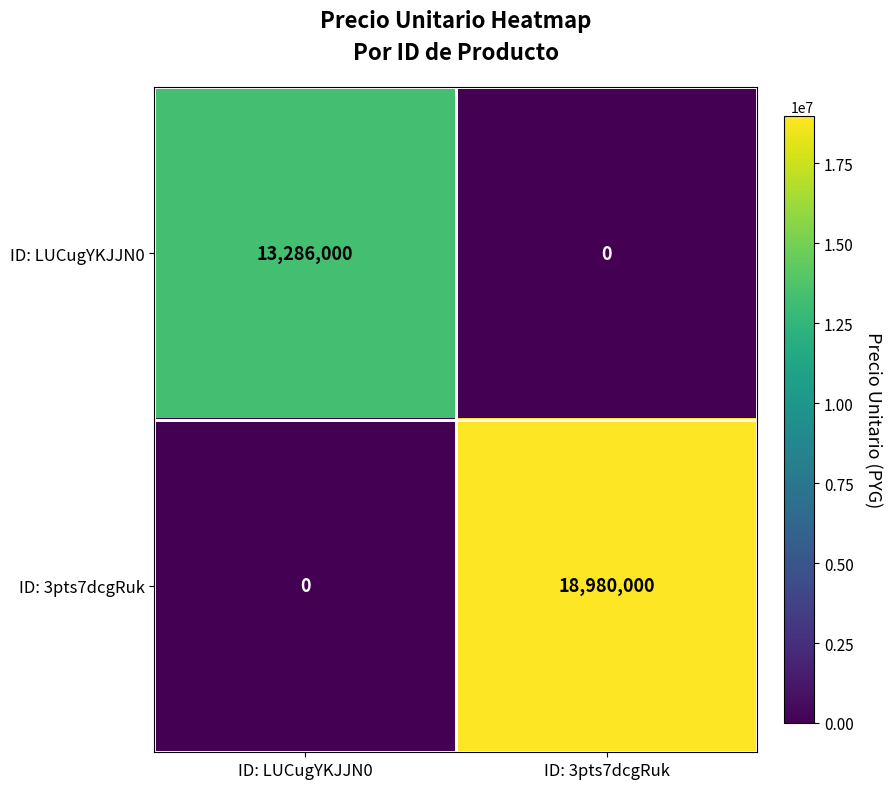

Which series changed the most between ID: LUCugYKJJN0 and ID: 3pts7dcgRuk?

ID: 3pts7dcgRuk